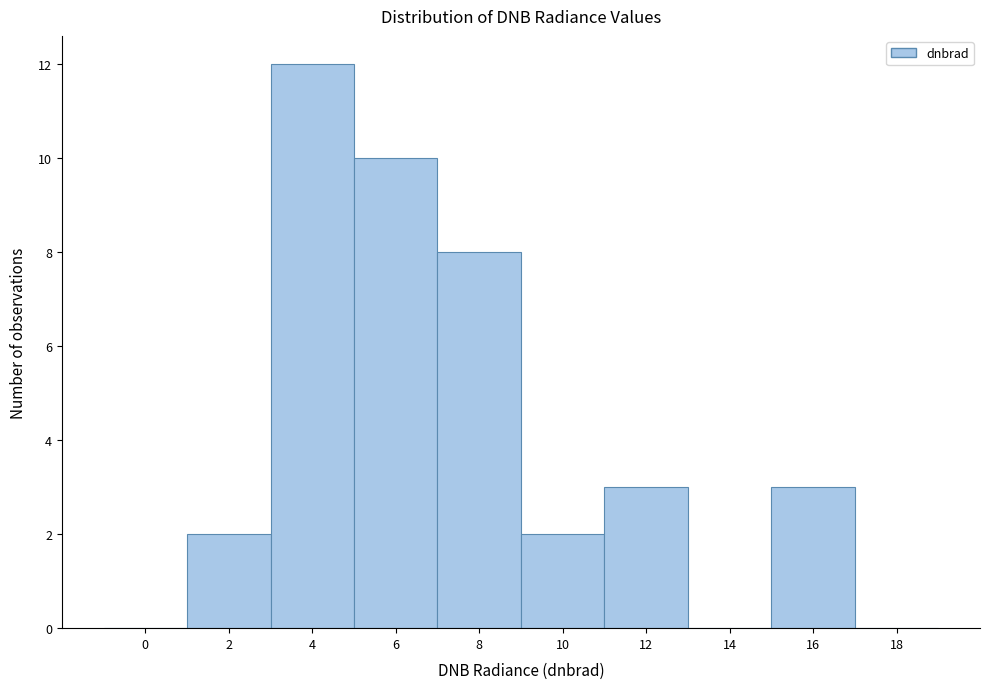

Reading left to right, transcribe all the data shown in this chart.

0=0	2=2	4=12	6=10	8=8	10=2	12=3	14=0	16=3	18=0